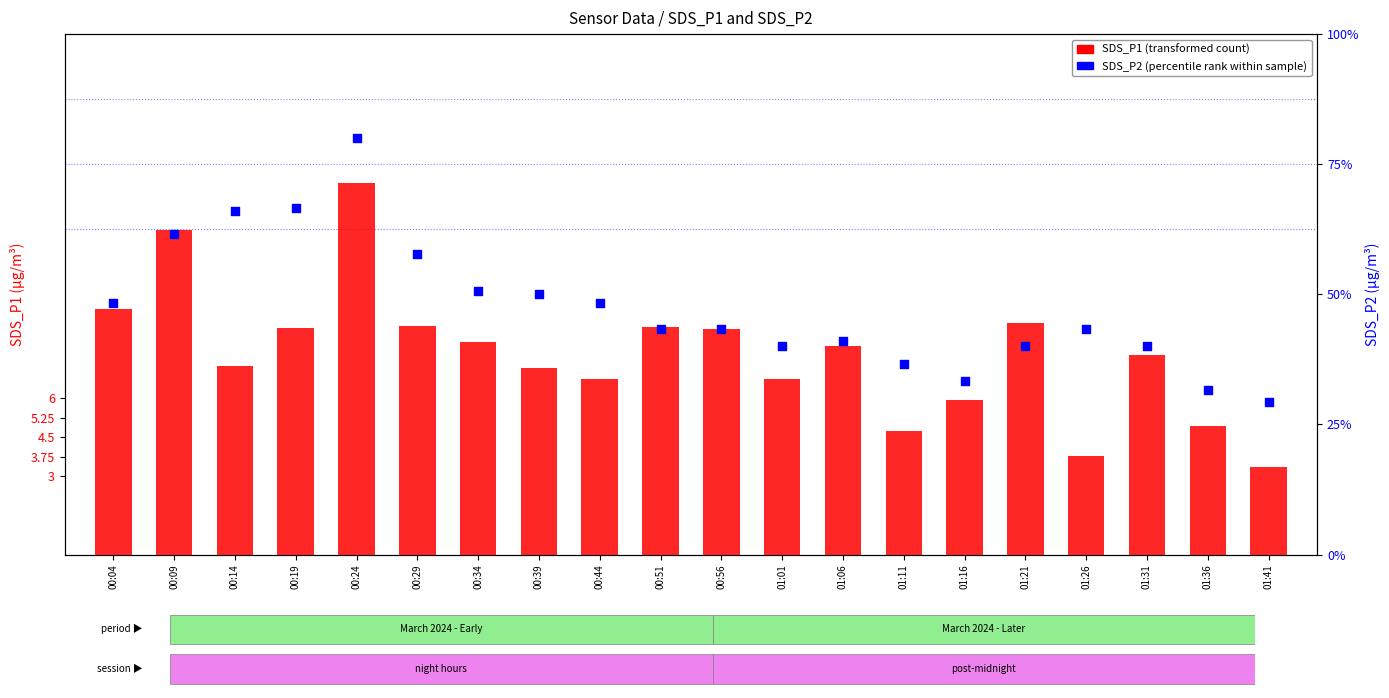

What is the total value across all series at 00:19?

10.7